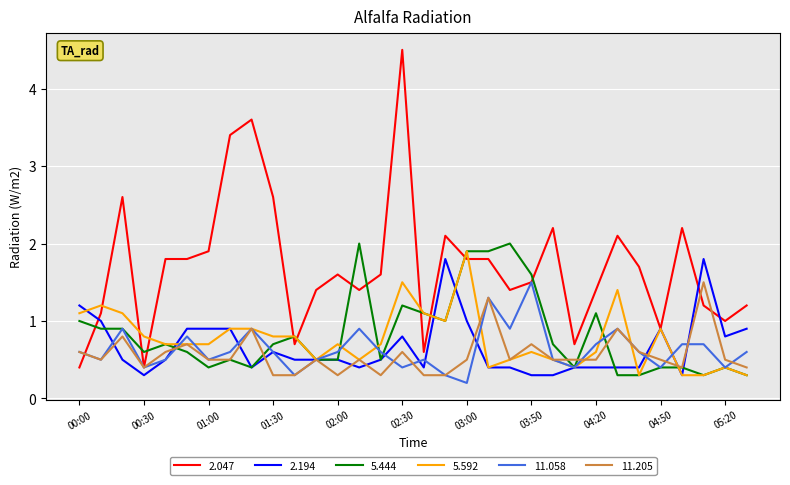

Which series has the widest spread of values?

2.047